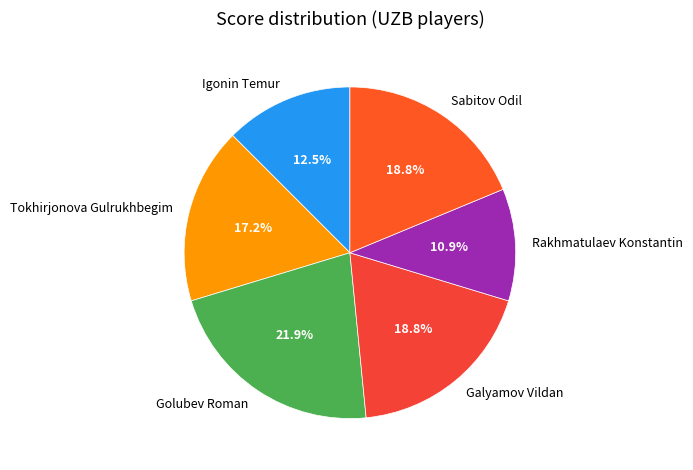

Which has a higher value, Rakhmatulaev Konstantin or Sabitov Odil?

Sabitov Odil